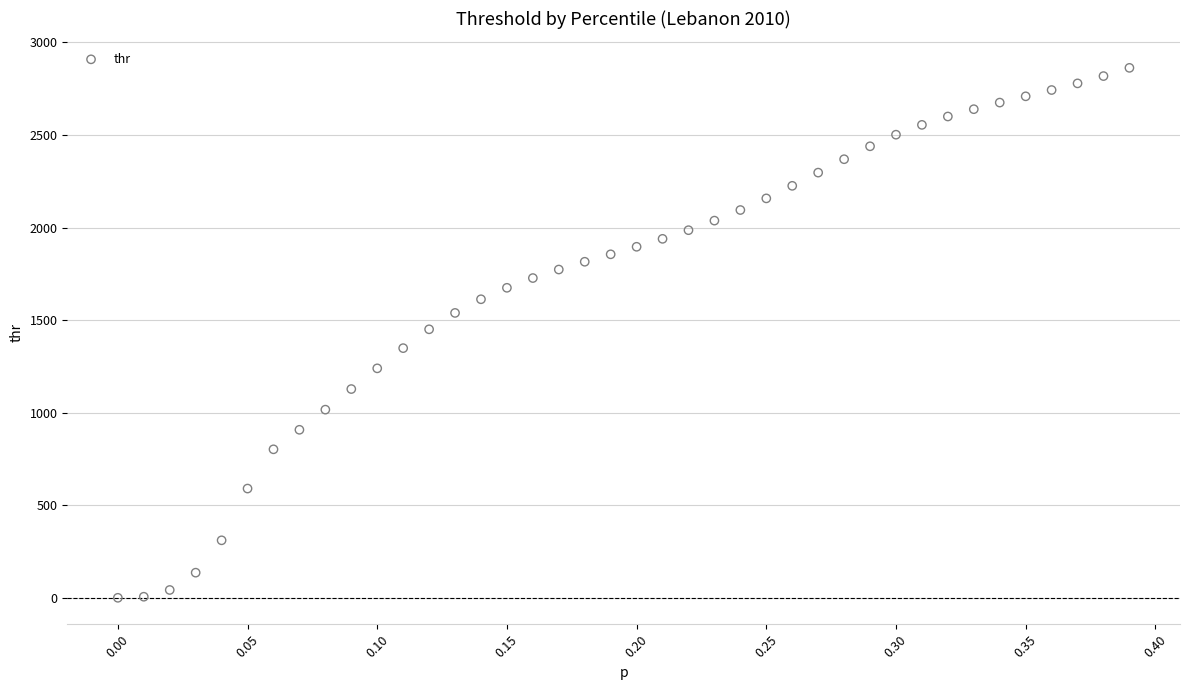

What is the range of Y values (max minus min)?

2861.4